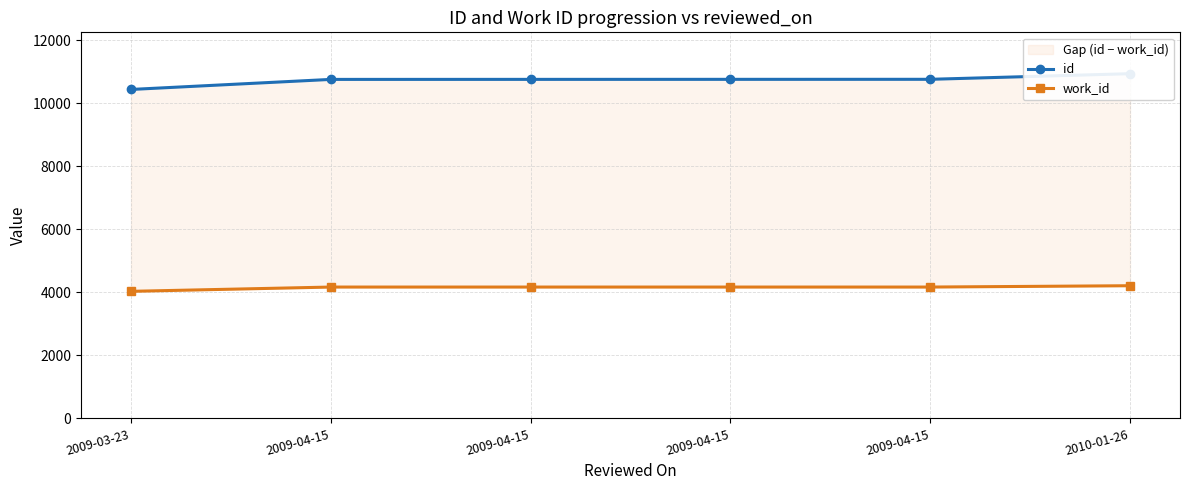

What is the difference between the maximum and minimum values in the id series?

500